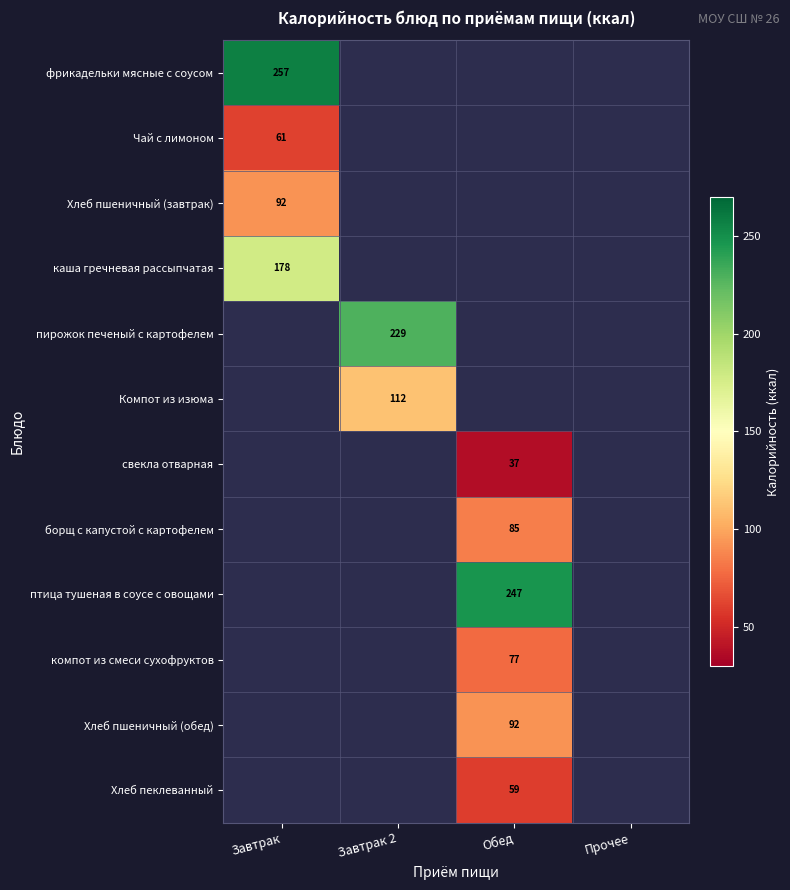

At how many categories does at least one series exceed 137?

3